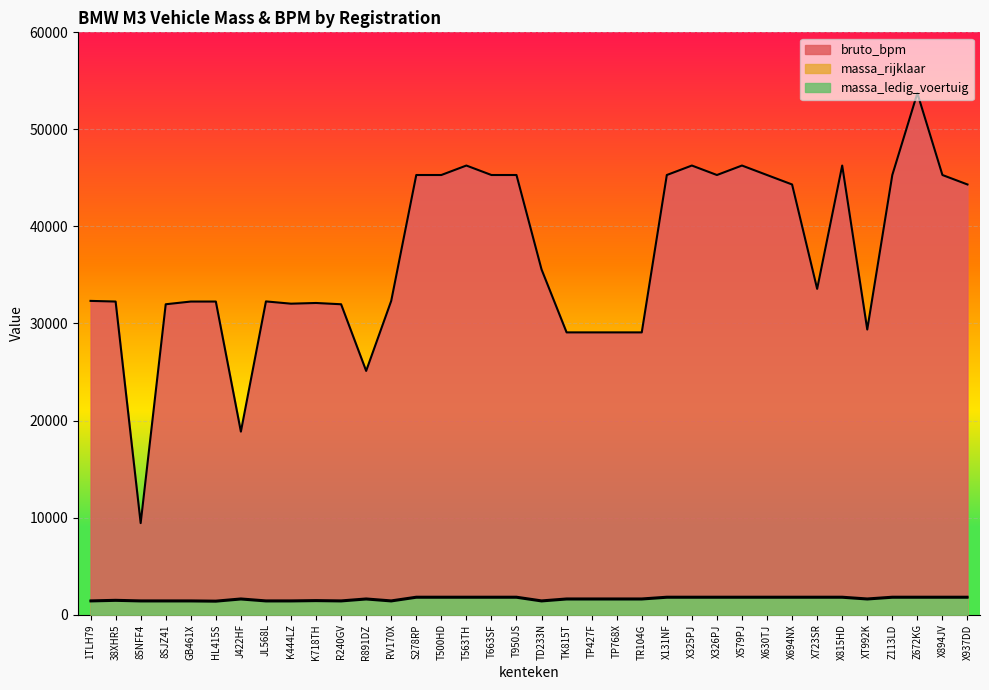

True or false: bruto_bpm and massa_rijklaar cross at least once.

False